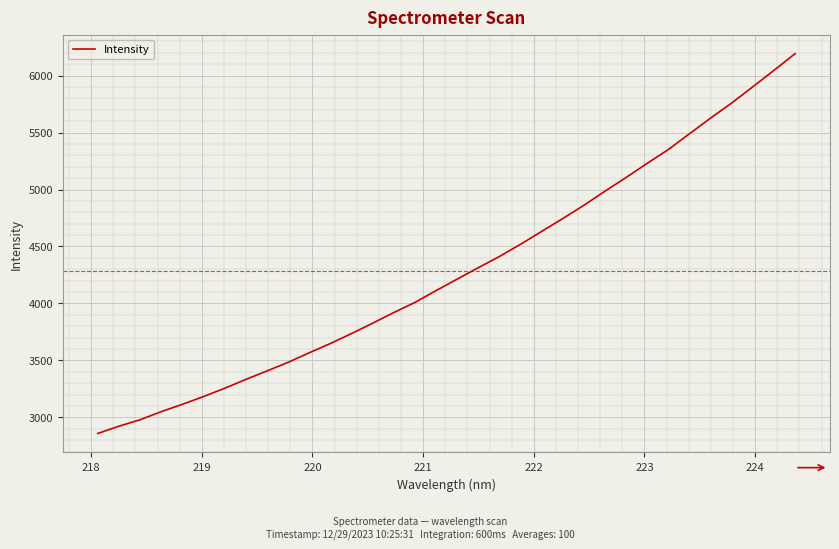

How many lines are shown in the chart?

1